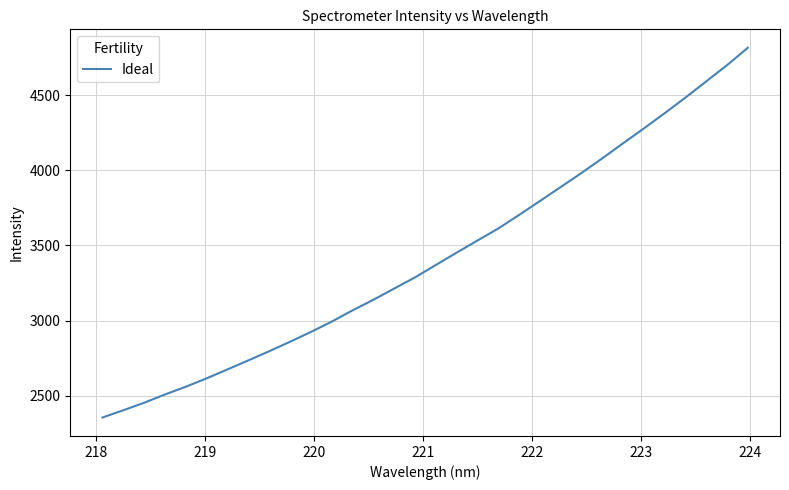

What is the difference between the maximum and minimum values?

2458.6